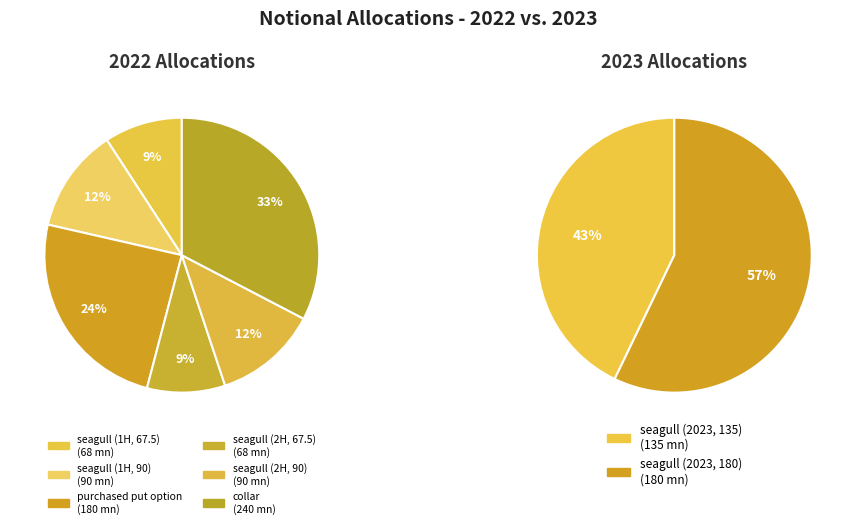

What is the largest slice in the pie chart?

collar